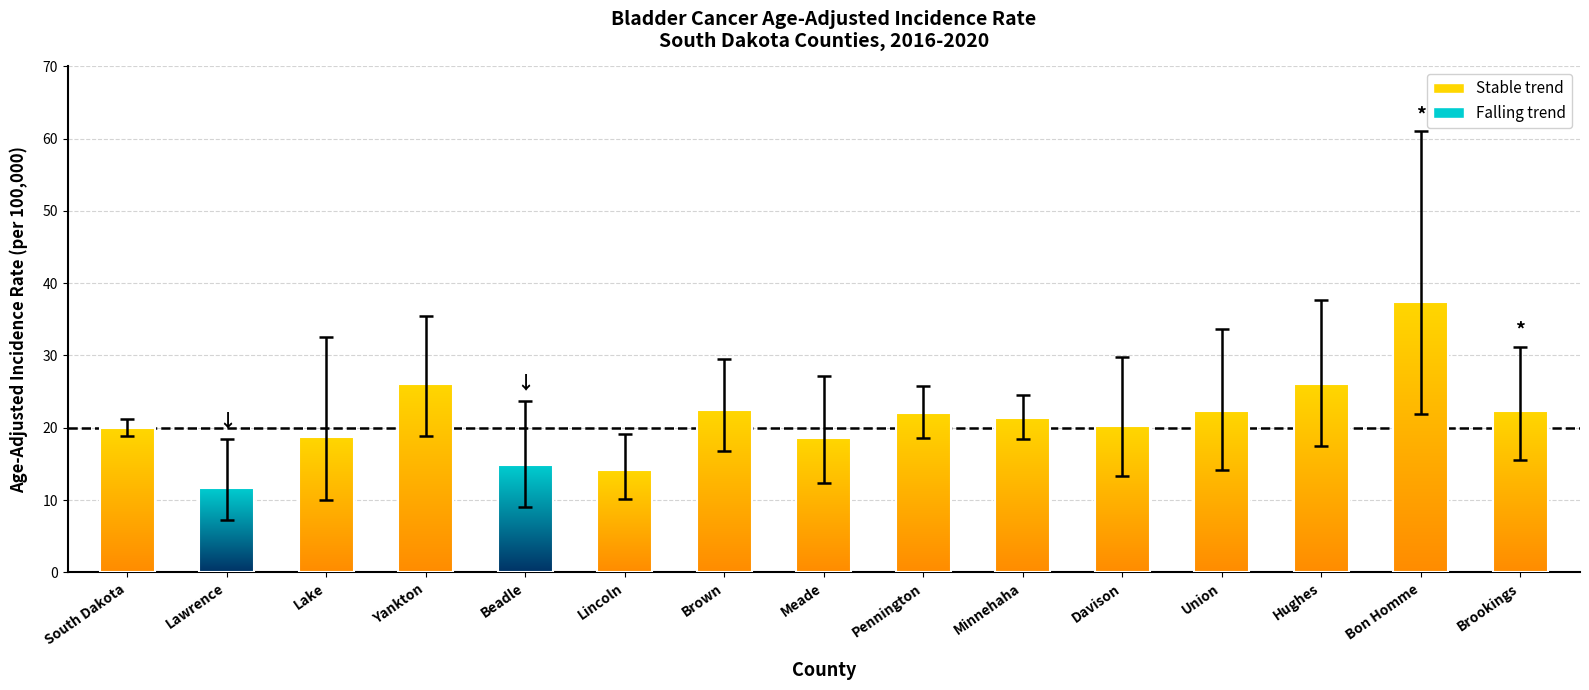

Which series changed the most between Lake and Brown?

Lower 95% CI